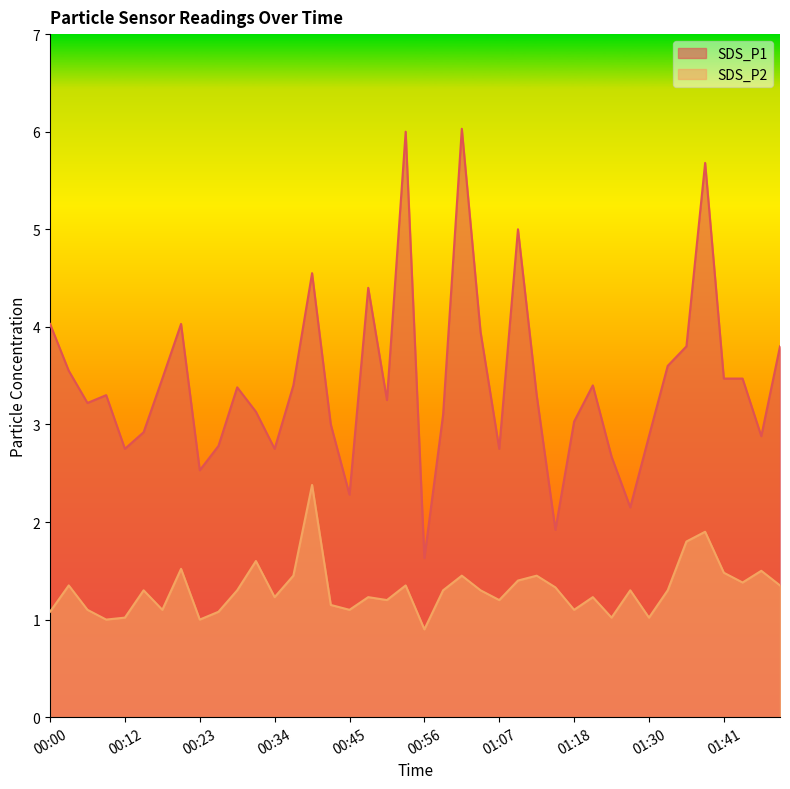

What is the value of the SDS_P2 point at the 35th from the left?

1.8